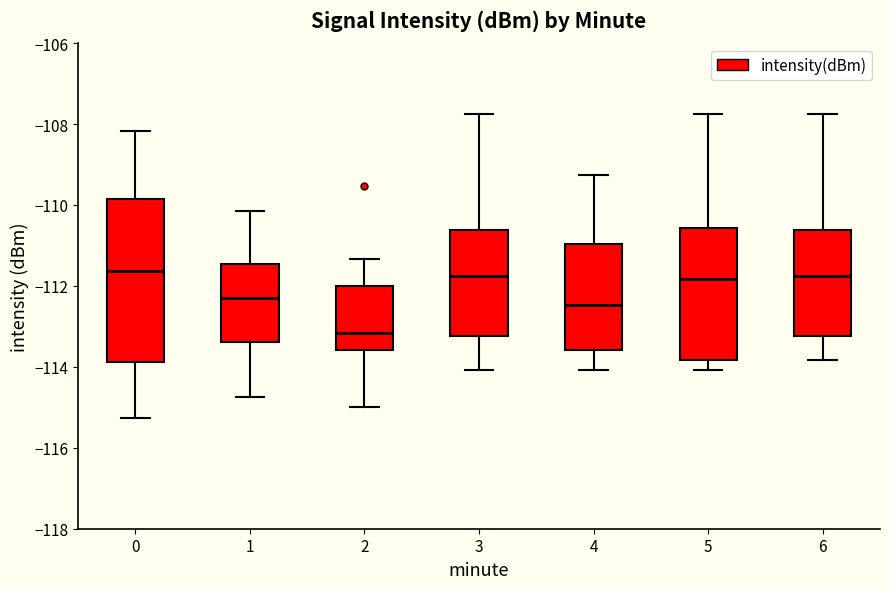

Which box's median line is the lowest?

2